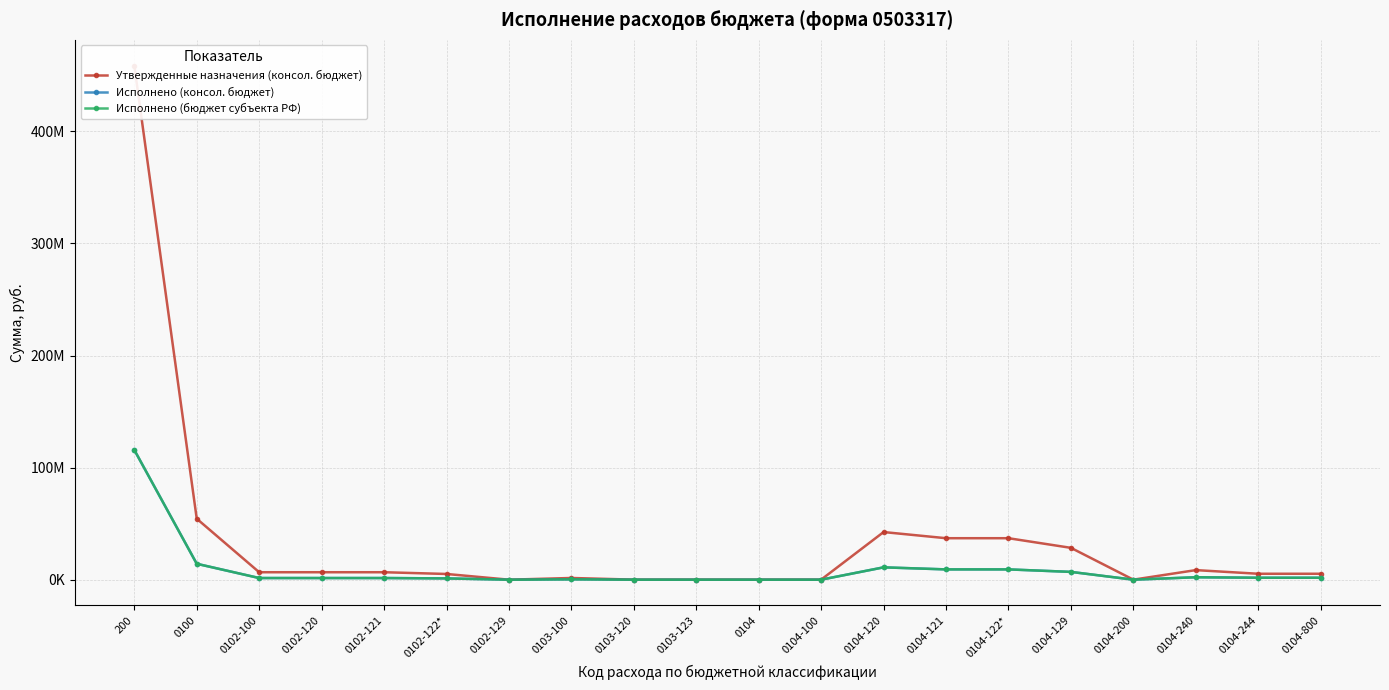

True or false: Утвержденные назначения (консол. бюджет) has more than 1 points higher than both neighbors.

True